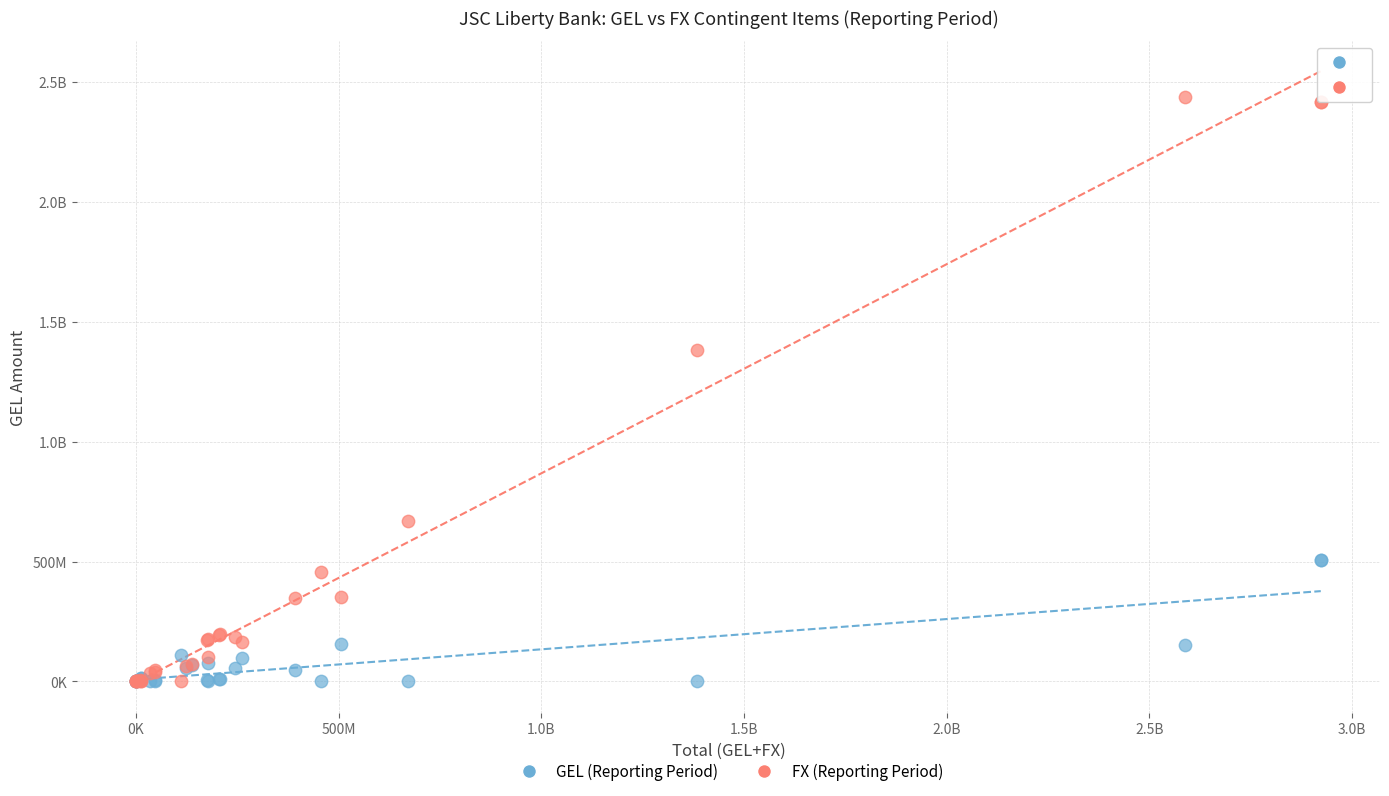

What are all the series names shown in the legend?

GEL (Reporting Period), FX (Reporting Period)